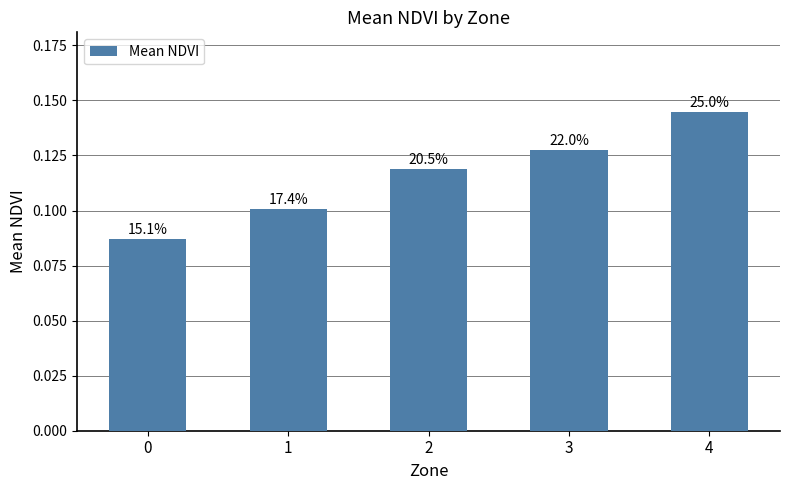

How many bars are there in total?

5